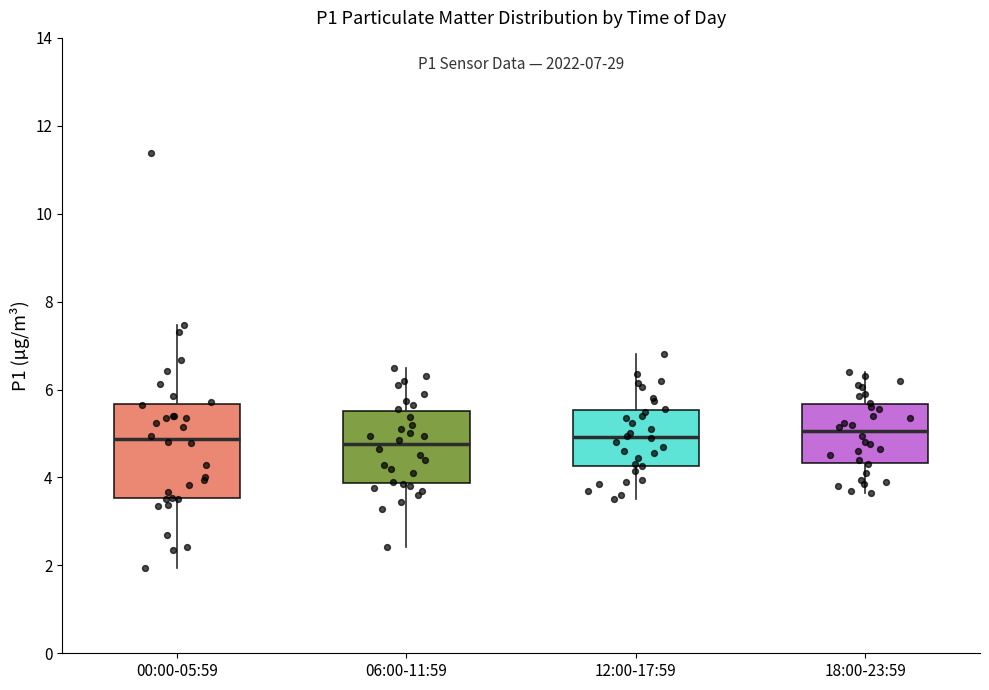

Comparing the boxes themselves (not the whiskers), which one is the tallest?

00:00-05:59